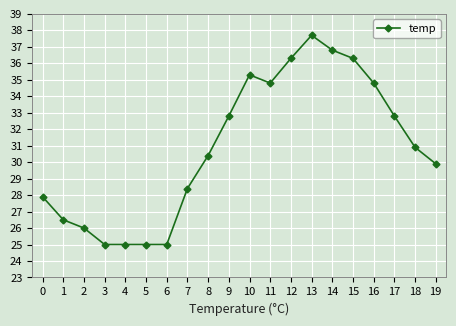

What is the difference between the maximum and minimum values?

12.7